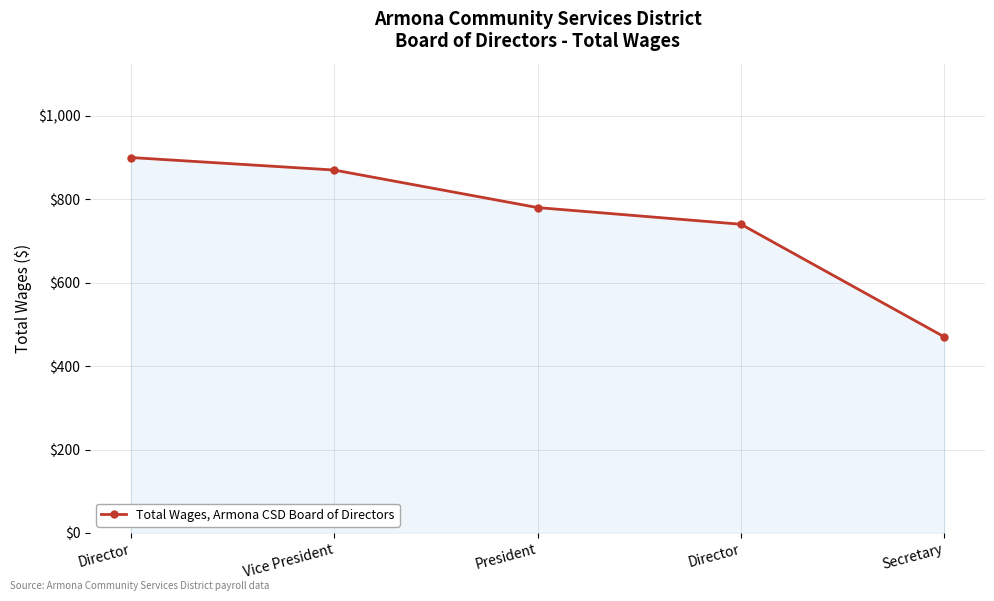

The value at Director is 900. True or false?

True